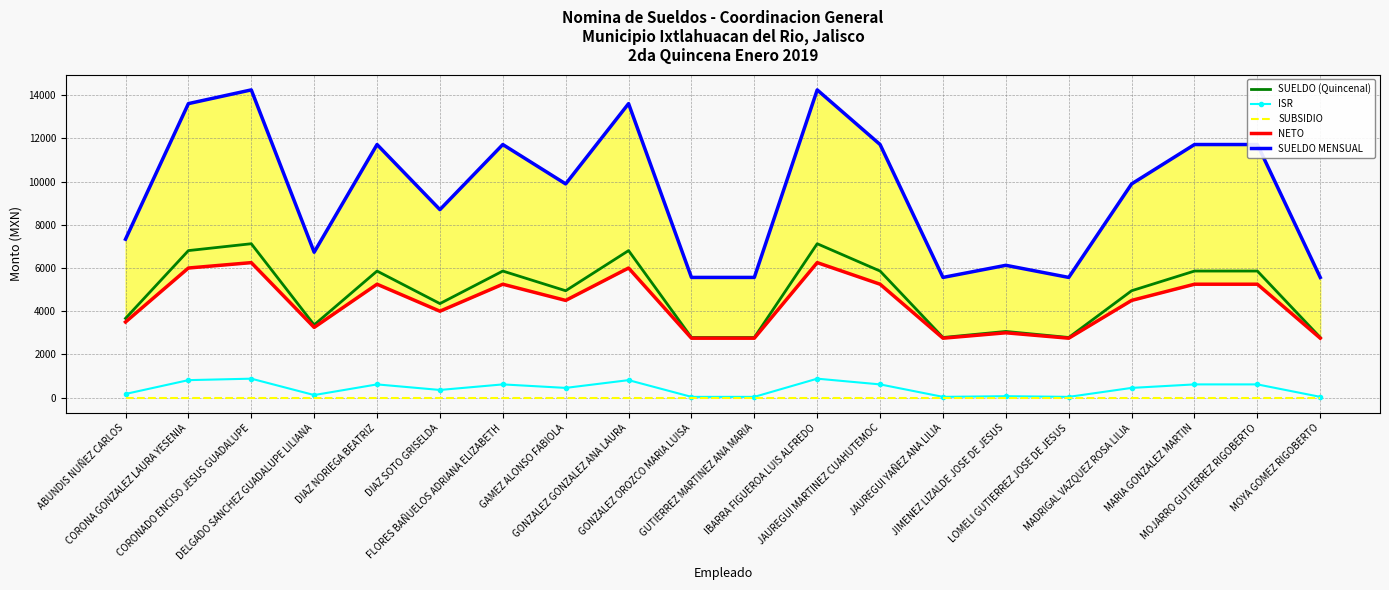

What is the label of the 16th point from the right?

DIAZ NORIEGA BEATRIZ